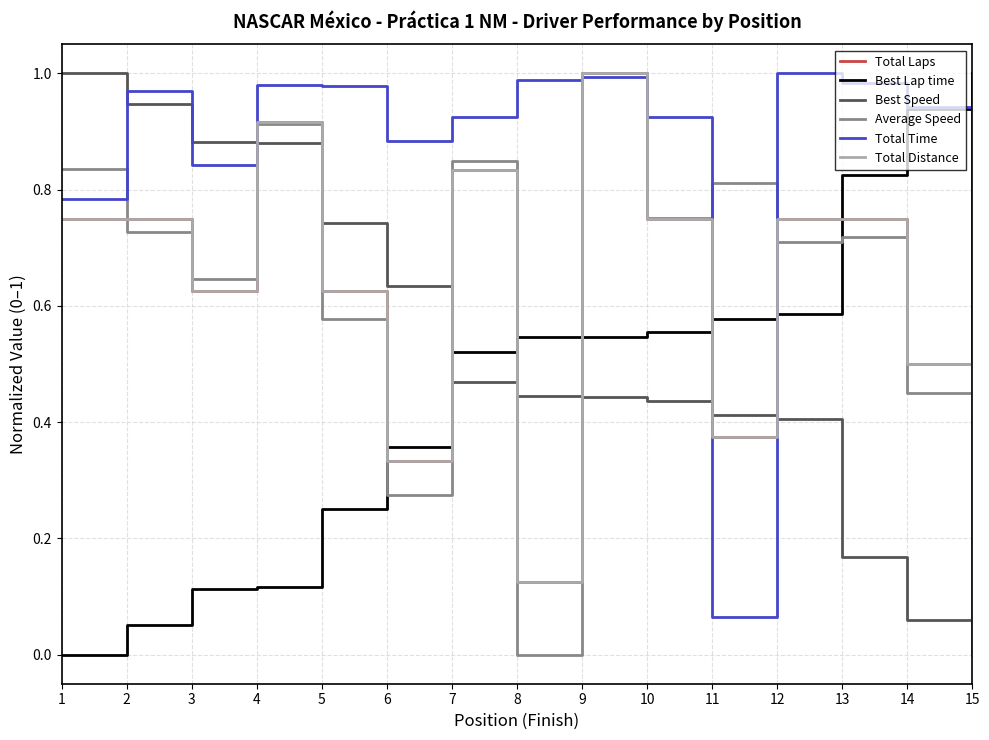

What is the difference between the highest and lowest values at 5?

0.7